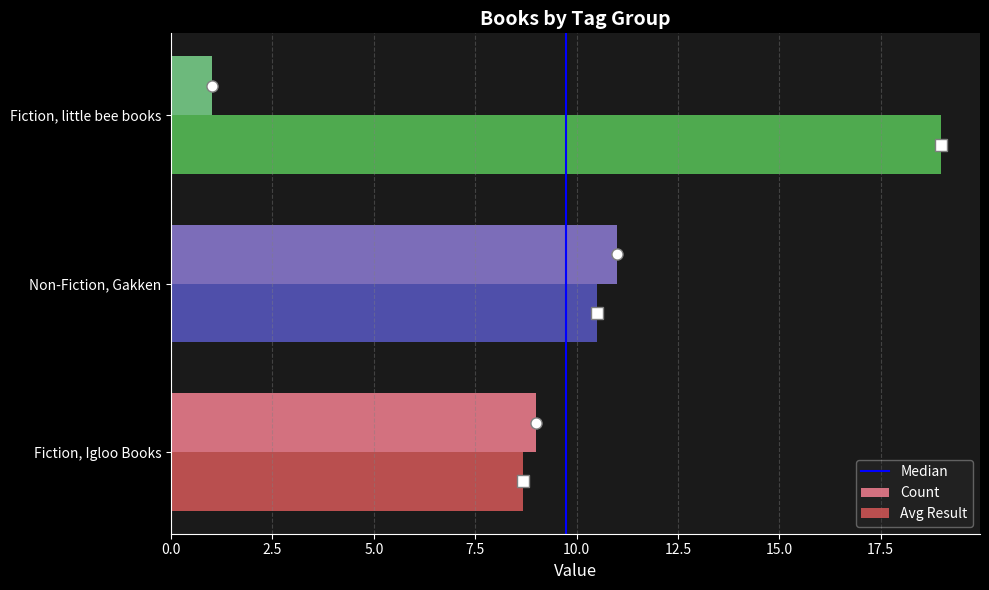

Which series has the largest total across all categories?

Avg Result